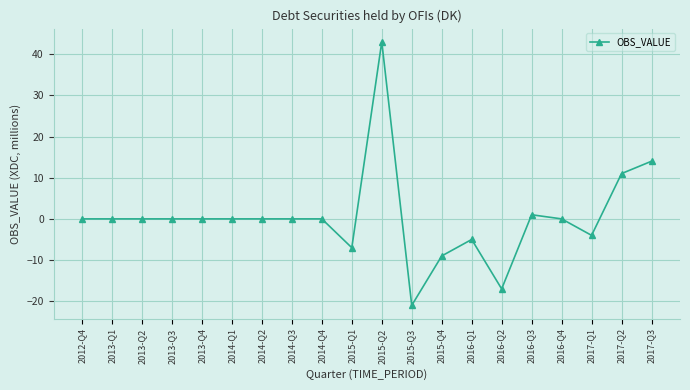

The chart shows a value of -8 at 2016-Q1. True or false?

False